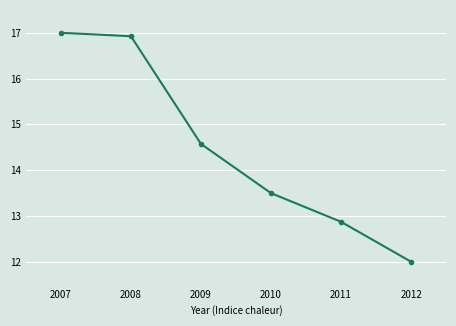

What is the change in value from 2010 to 2011?

-0.6